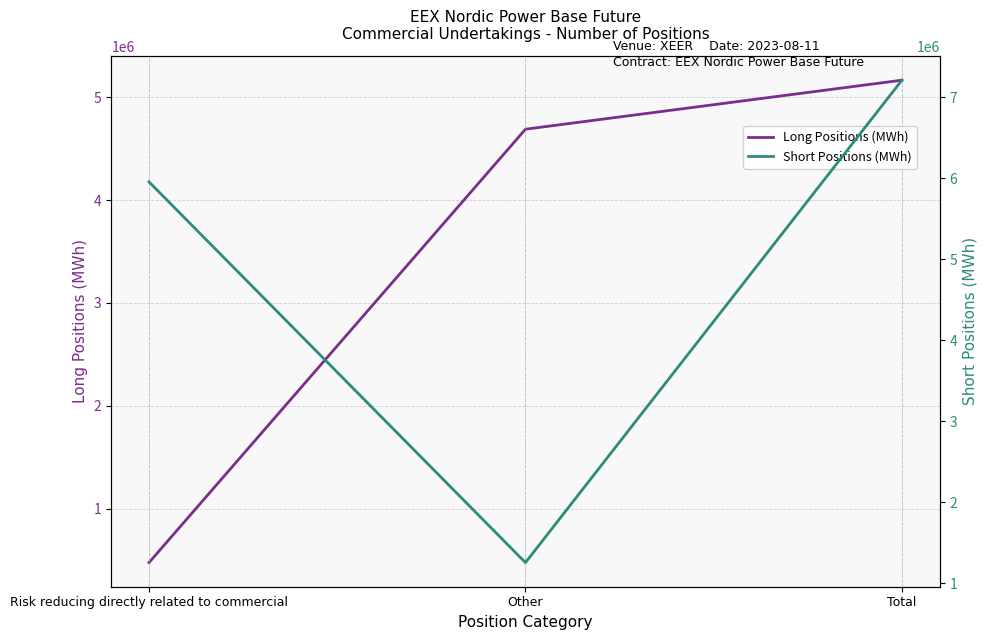

What is the average value of the Long Positions (MWh) series?

3443027